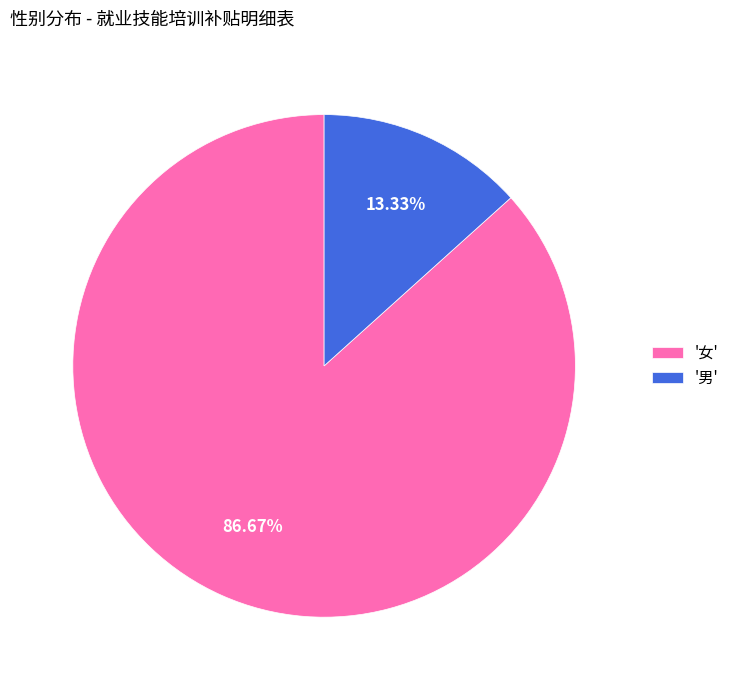

What is the ratio of the value at '女' to the value at '男'?

6.5